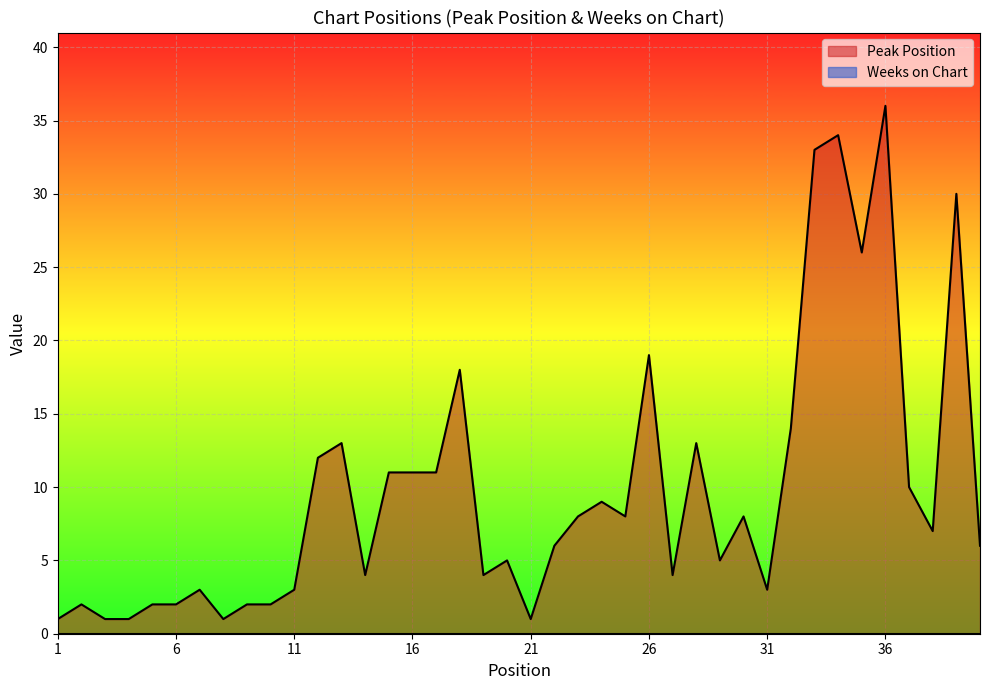

Does the chart display data point markers on the line(s)?

No